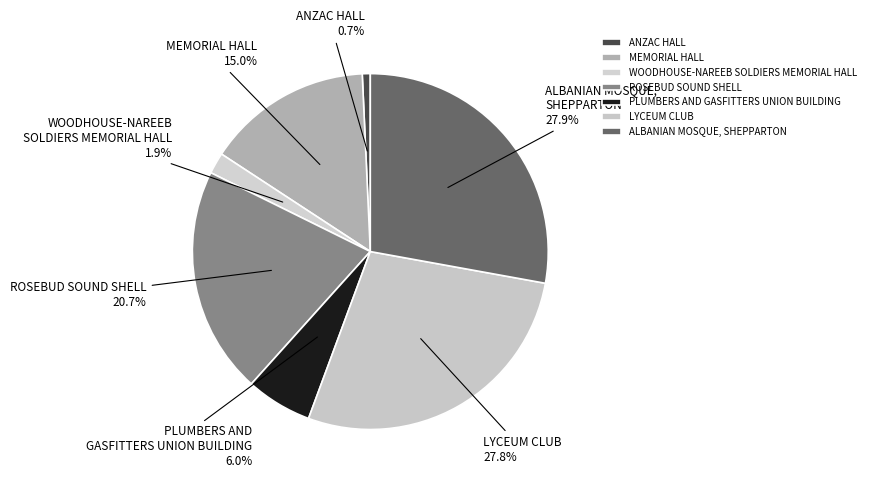

Is there a majority slice in this chart?

No